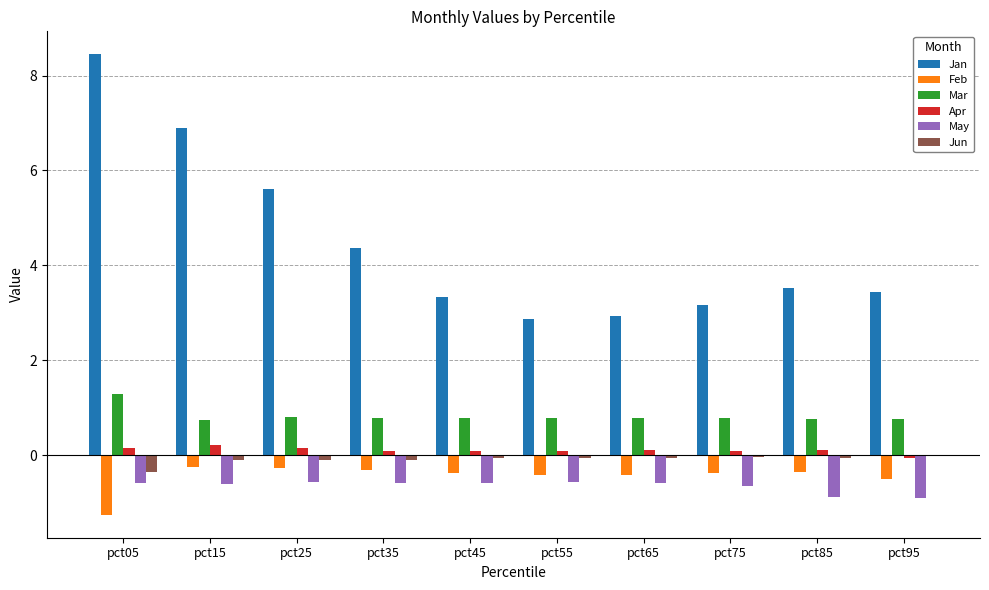

True or false: May has a value of -1.0 at pct35.

False